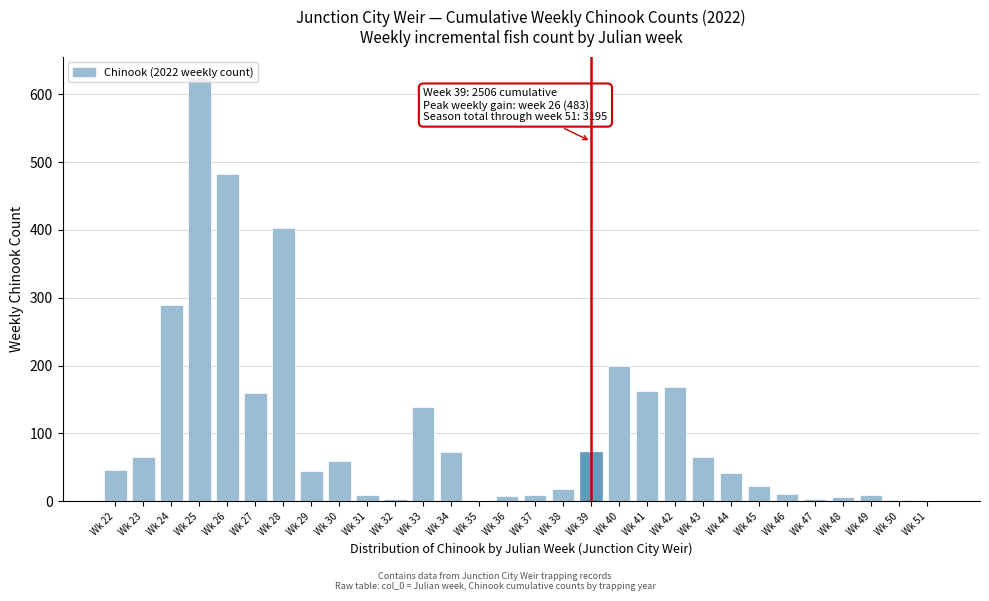

At which category does the chart reach its peak across all series?

Wk 25